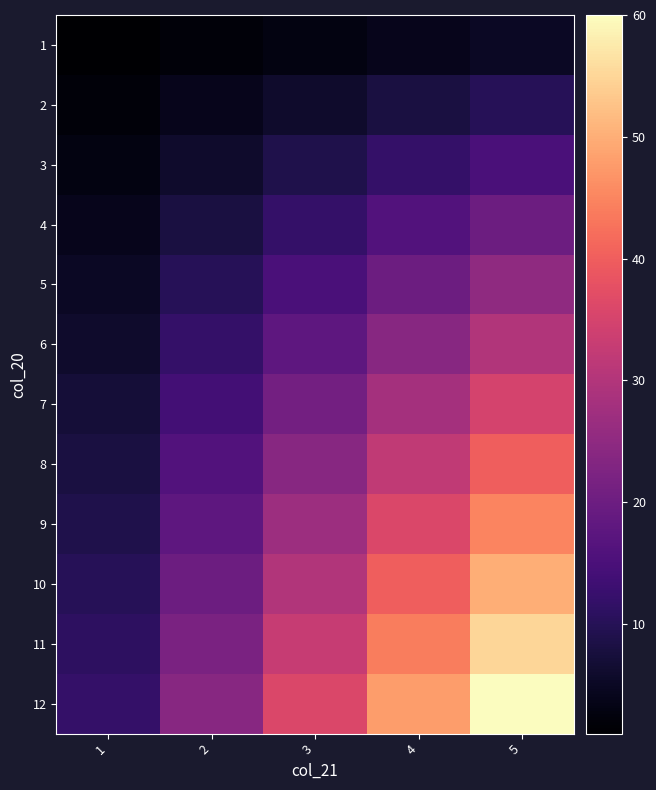

Which category has the lowest value across all series?

1